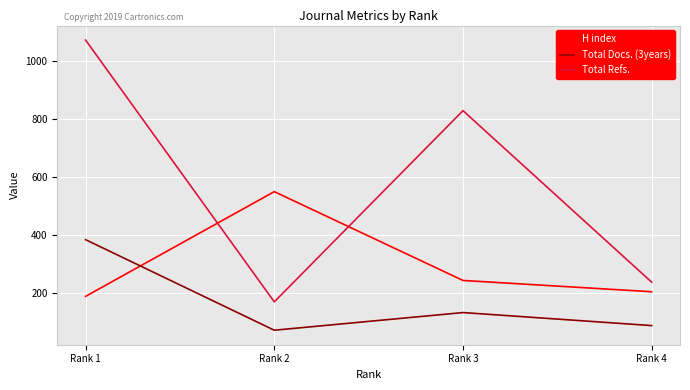

What are all the series names shown in the legend?

H index, Total Docs. (3years), Total Refs.